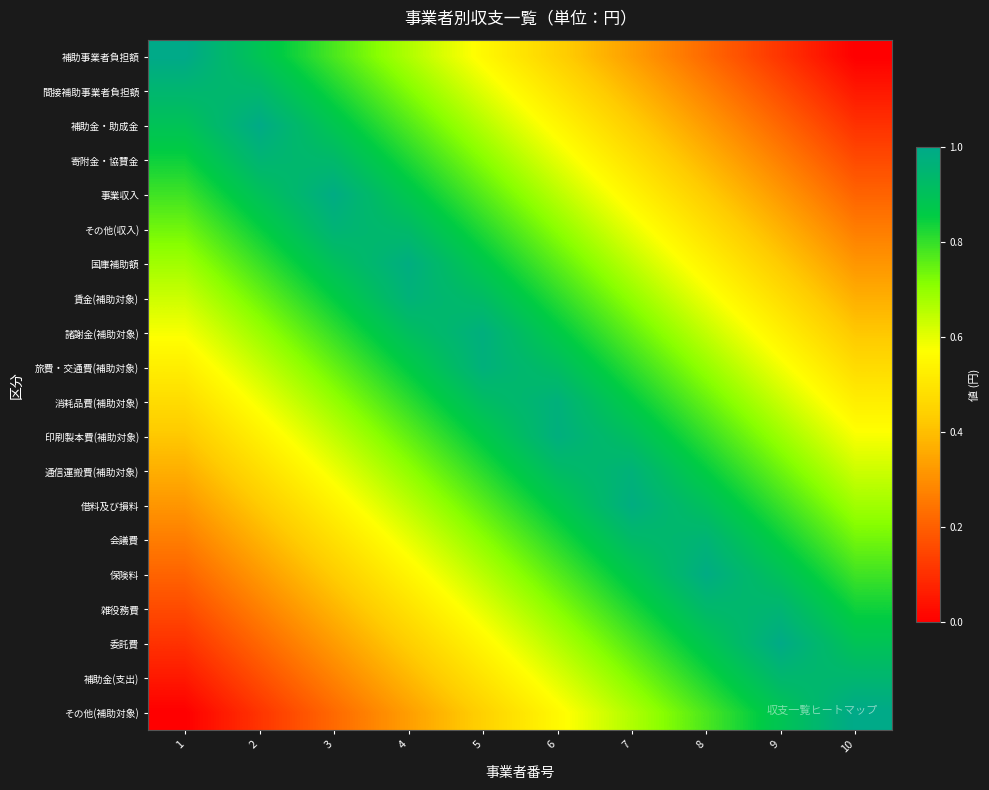

How many distinct data groups are displayed?

20